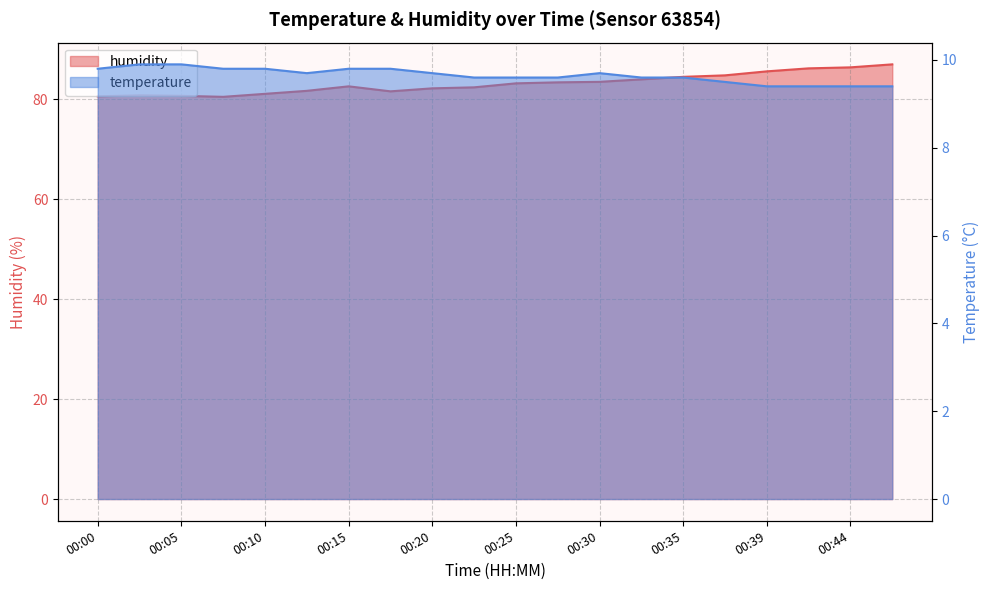

The humidity series shows 87.0 at 00:47. True or false?

True